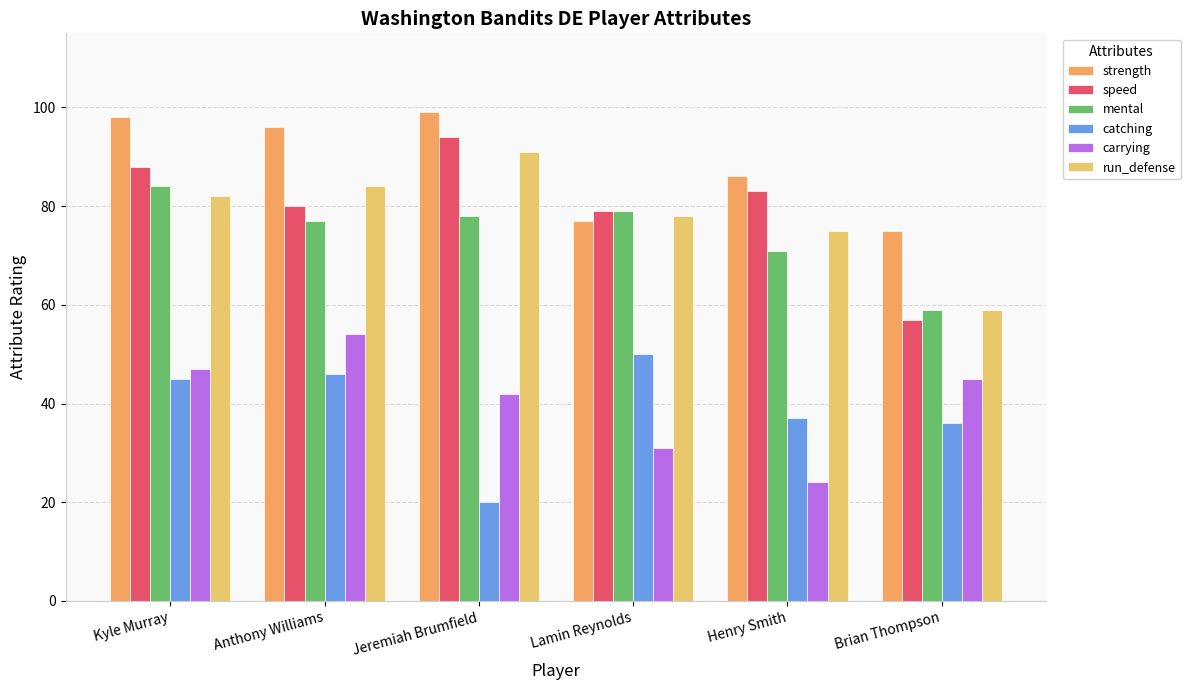

At which category does the chart reach its minimum across all series?

Jeremiah Brumfield